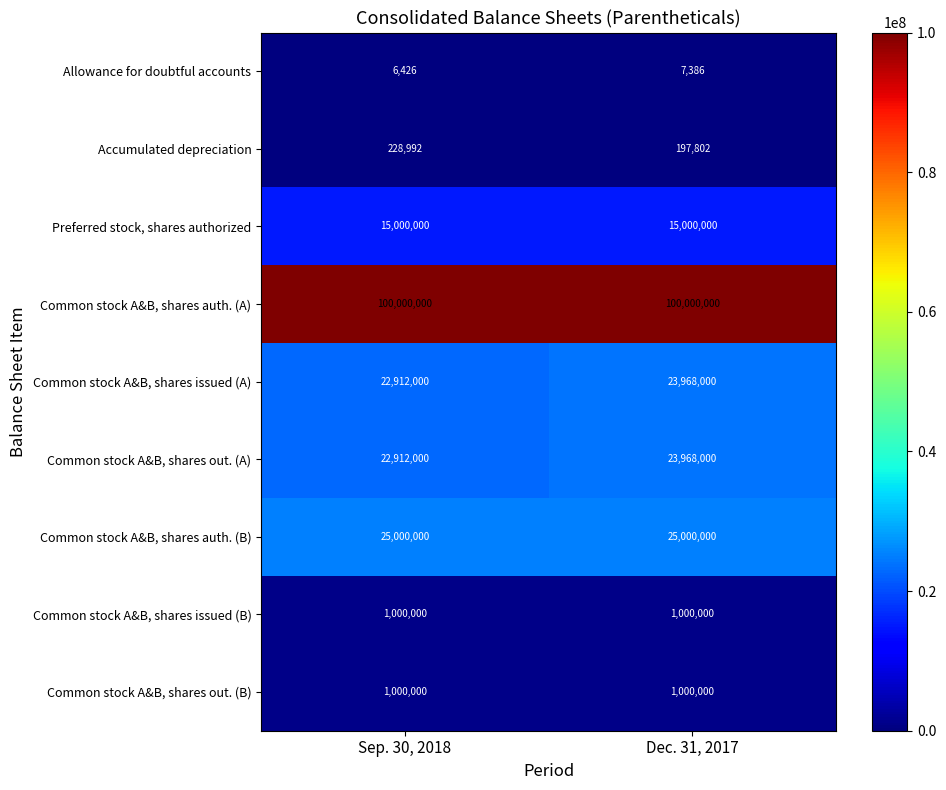

Reading left to right, extract all data points from this chart.

Allowance for doubtful accounts: Sep. 30, 2018=6426	Dec. 31, 2017=7386
Accumulated depreciation: Sep. 30, 2018=228992	Dec. 31, 2017=197802
Preferred stock, shares authorized: Sep. 30, 2018=15000000	Dec. 31, 2017=15000000
Common stock A&B, shares auth. (A): Sep. 30, 2018=100000000	Dec. 31, 2017=100000000
Common stock A&B, shares issued (A): Sep. 30, 2018=22912000	Dec. 31, 2017=23968000
Common stock A&B, shares out. (A): Sep. 30, 2018=22912000	Dec. 31, 2017=23968000
Common stock A&B, shares auth. (B): Sep. 30, 2018=25000000	Dec. 31, 2017=25000000
Common stock A&B, shares issued (B): Sep. 30, 2018=1000000	Dec. 31, 2017=1000000
Common stock A&B, shares out. (B): Sep. 30, 2018=1000000	Dec. 31, 2017=1000000